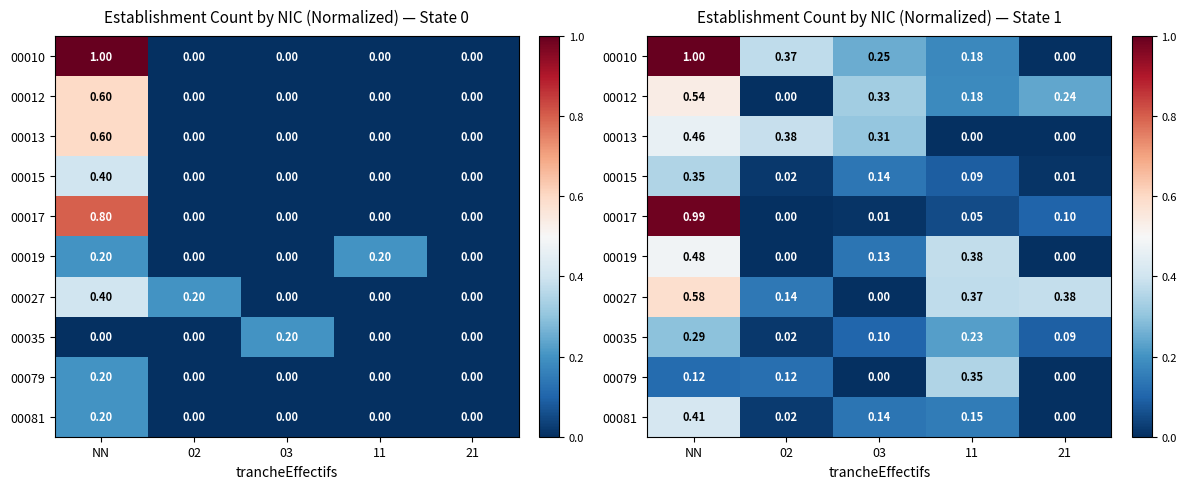

Which series has the largest total across all categories?

00010